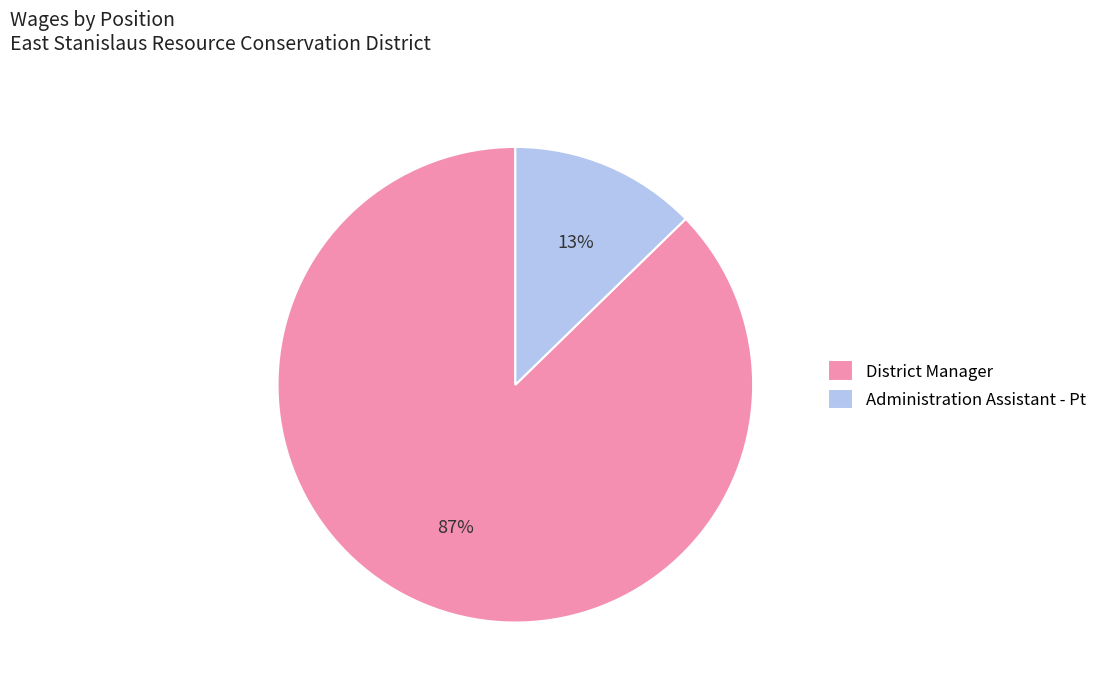

Which slice is the largest?

District Manager